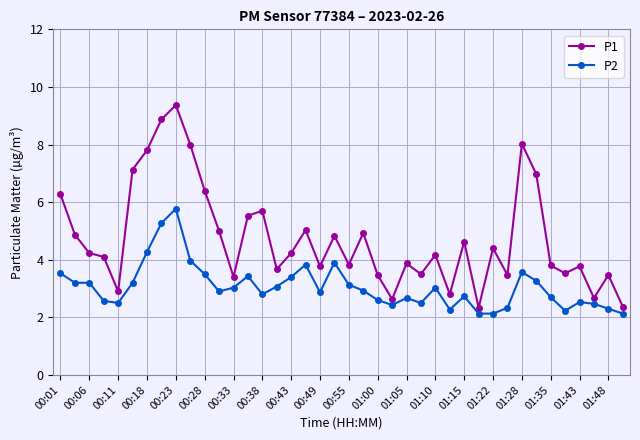

What is the value of the P2 point at the 20th from the left?

3.9